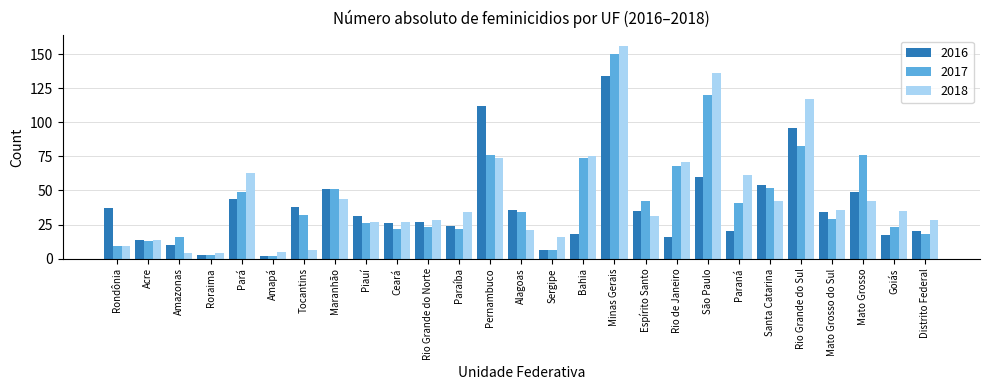

At which label does 2016 reach its peak?

Minas Gerais